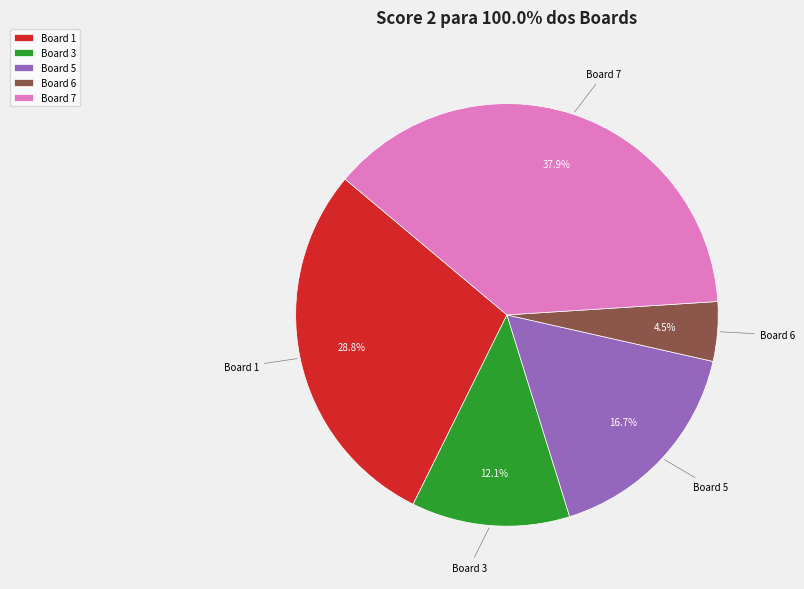

Is there a majority slice in this chart?

No